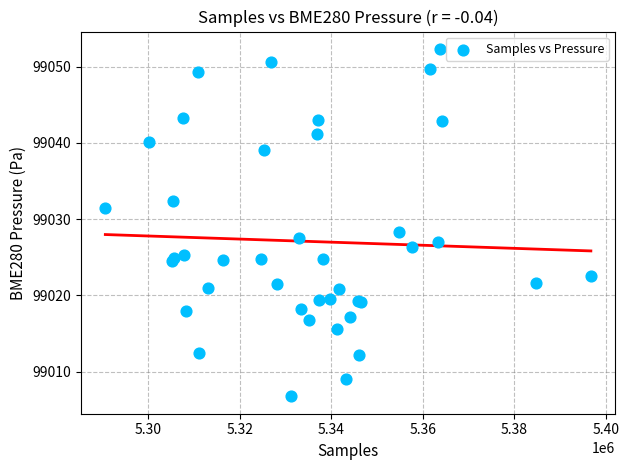

What Y value in the scatter plot is closest to 99029?

99028.3